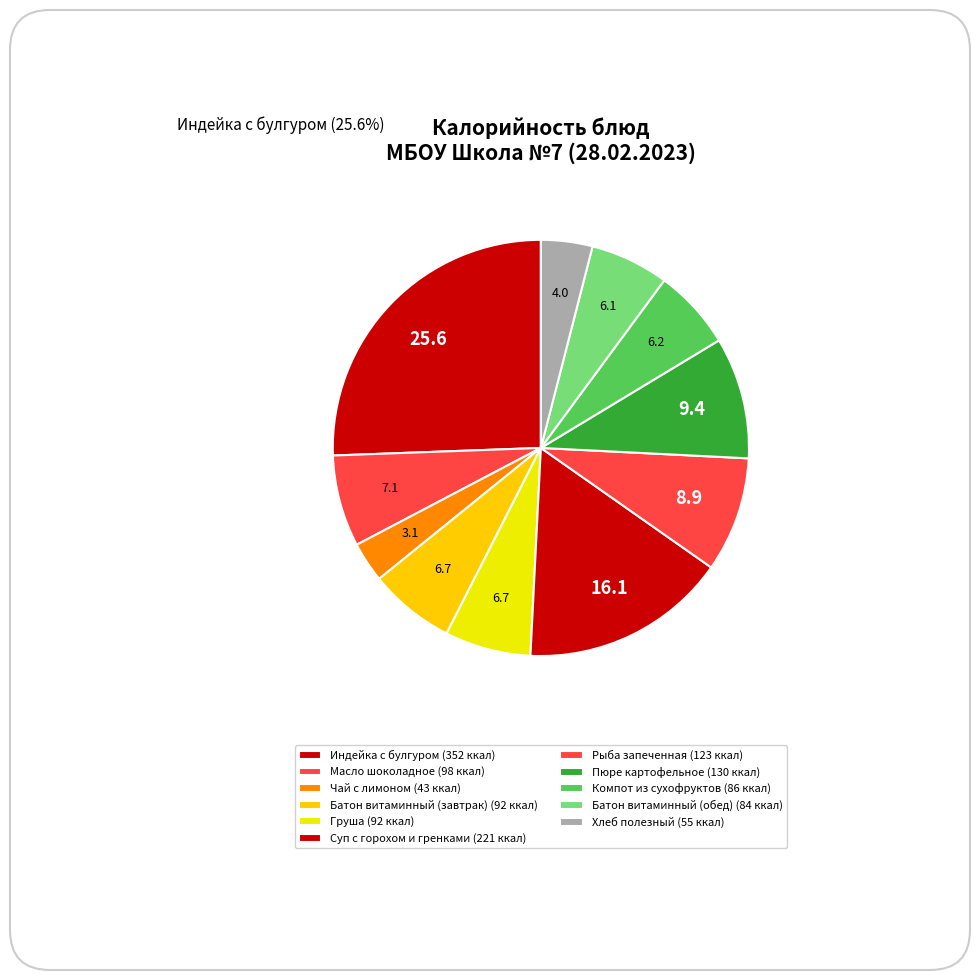

Between Пюре картофельное and Индейка с булгуром, which is larger?

Индейка с булгуром